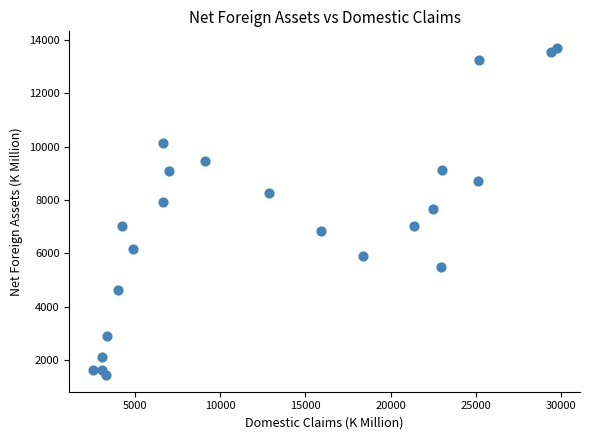

What is the range of X values (max minus min)?

27235.5